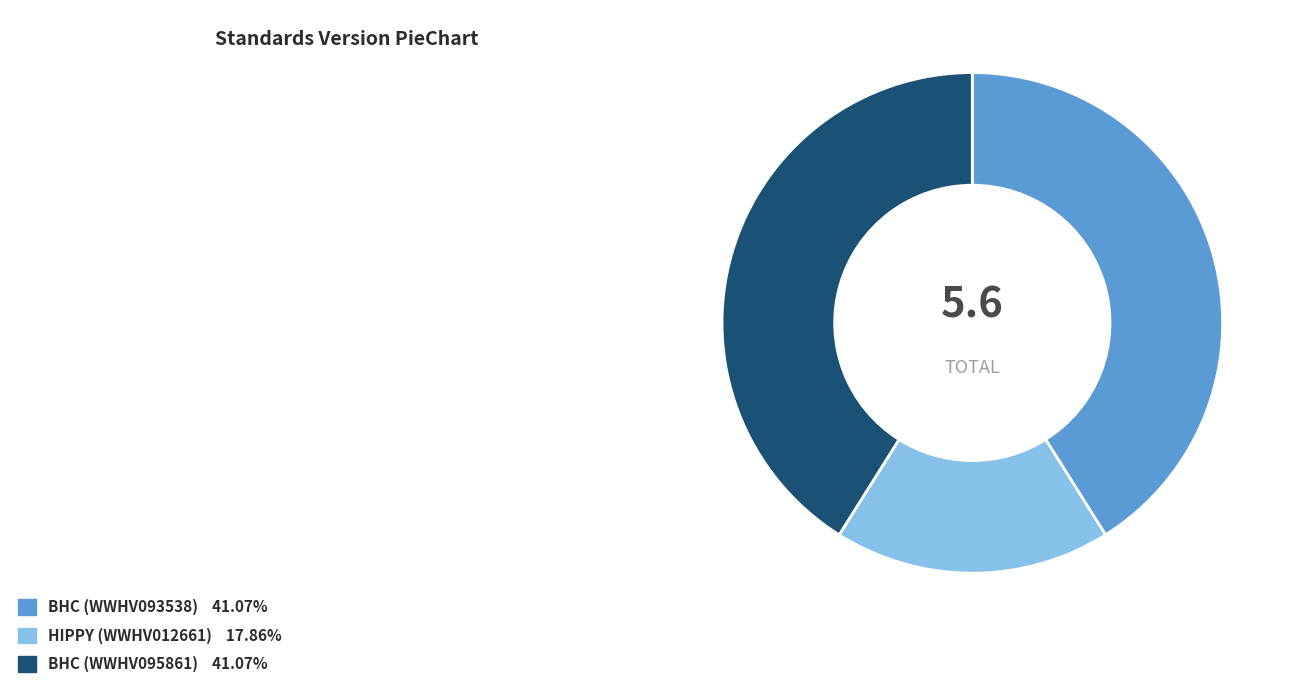

Is there a majority slice in this chart?

No